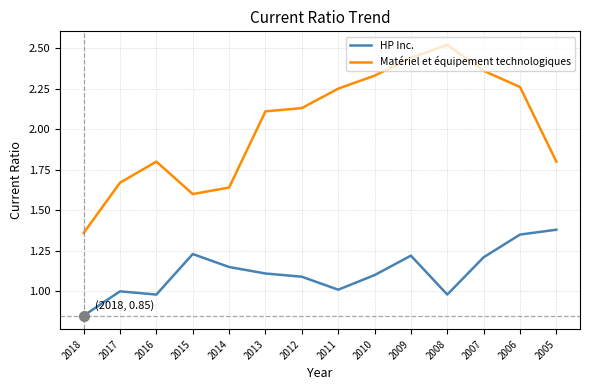

Where does the Matériel et équipement technologiques series first go above 2?

2013